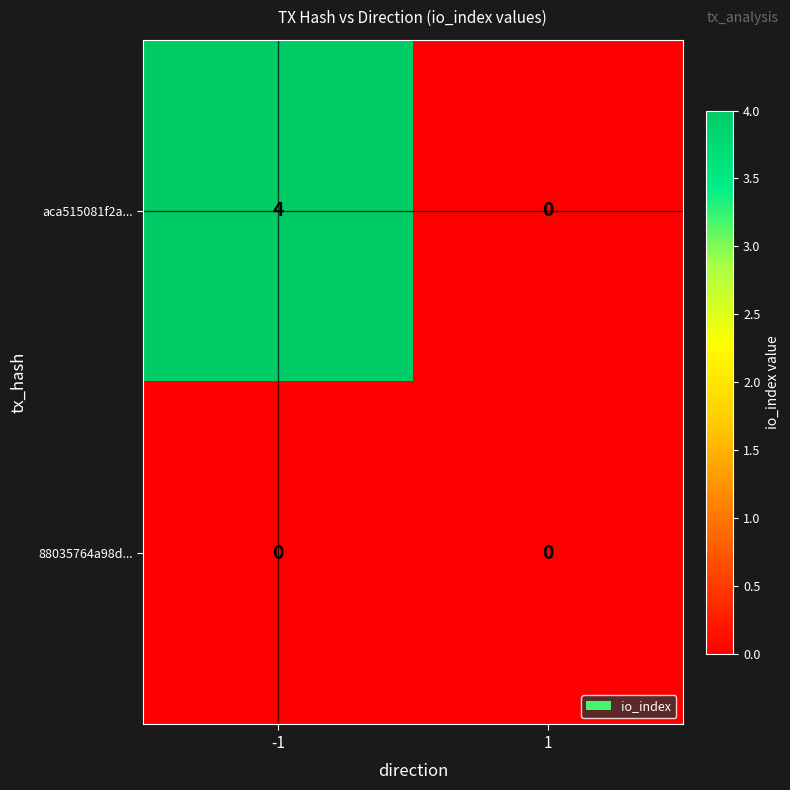

True or false: 88035764a98d... has a value of 0 at -1.

True